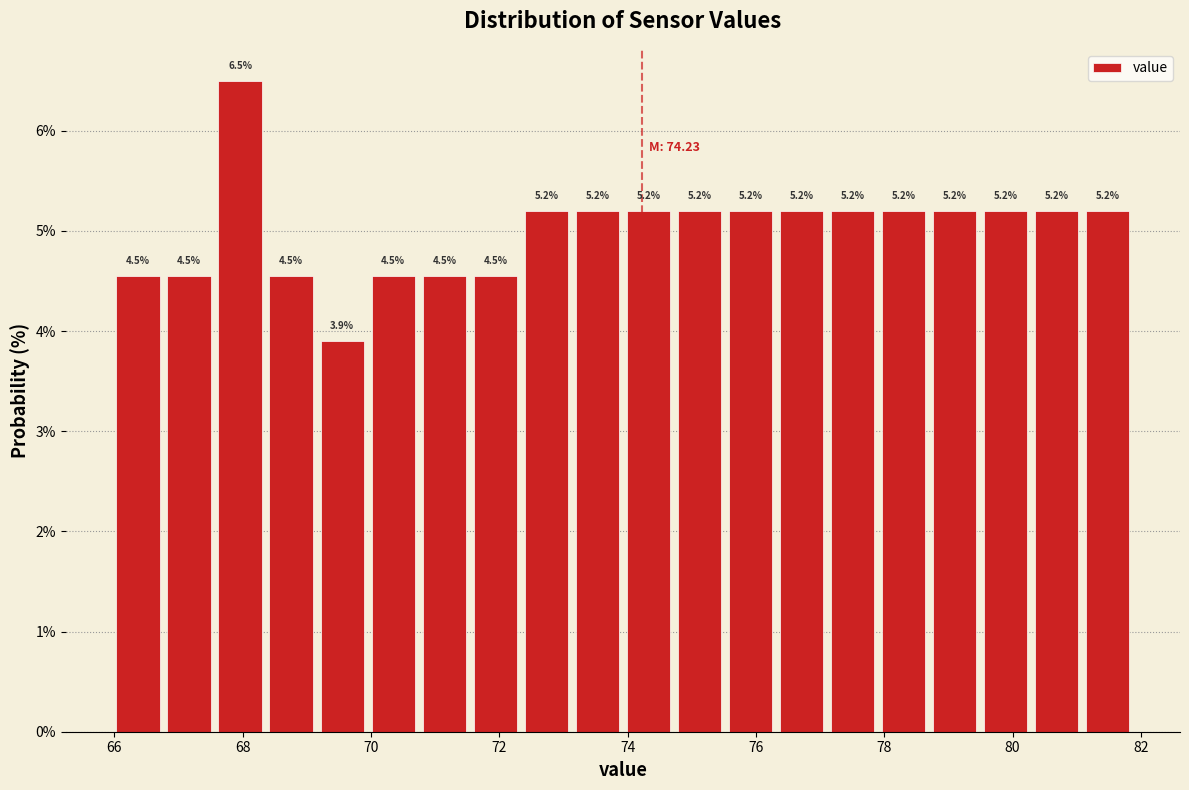

Read against the x-axis, roughly where is the centre of the tallest bar?

68.0